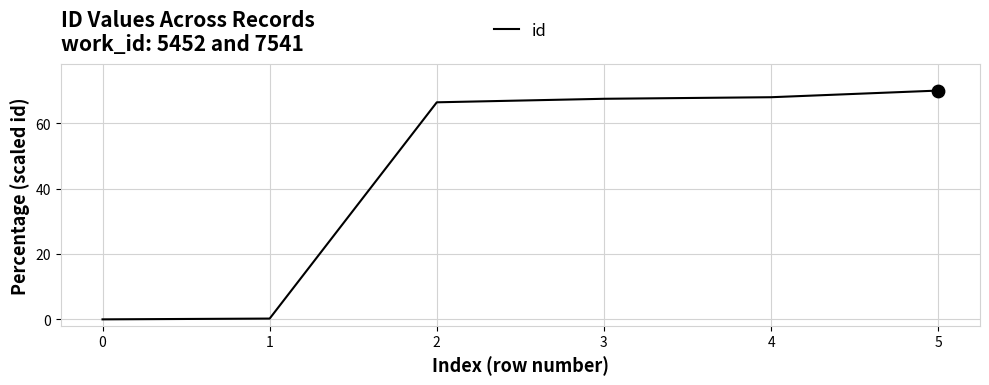

What is the change in value from 0 to 4?

+68.0